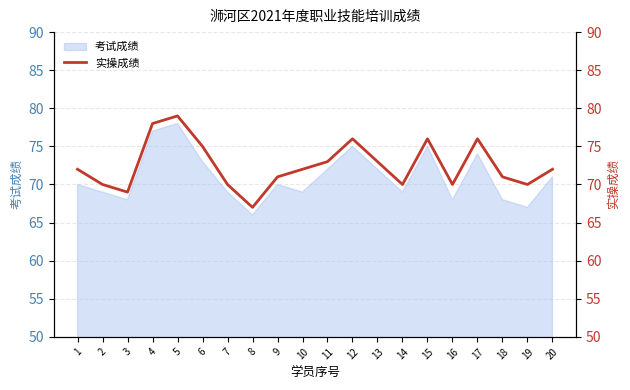

At which label does 考试成绩 reach its minimum?

8